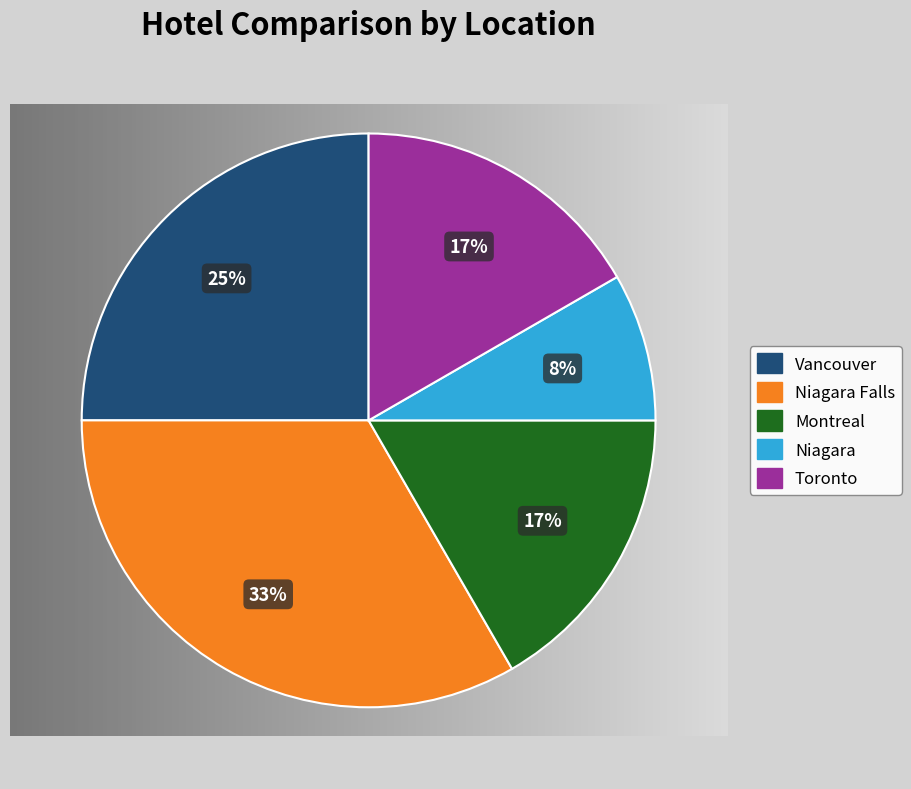

What percentage is the Toronto slice, to the nearest percent?

17%